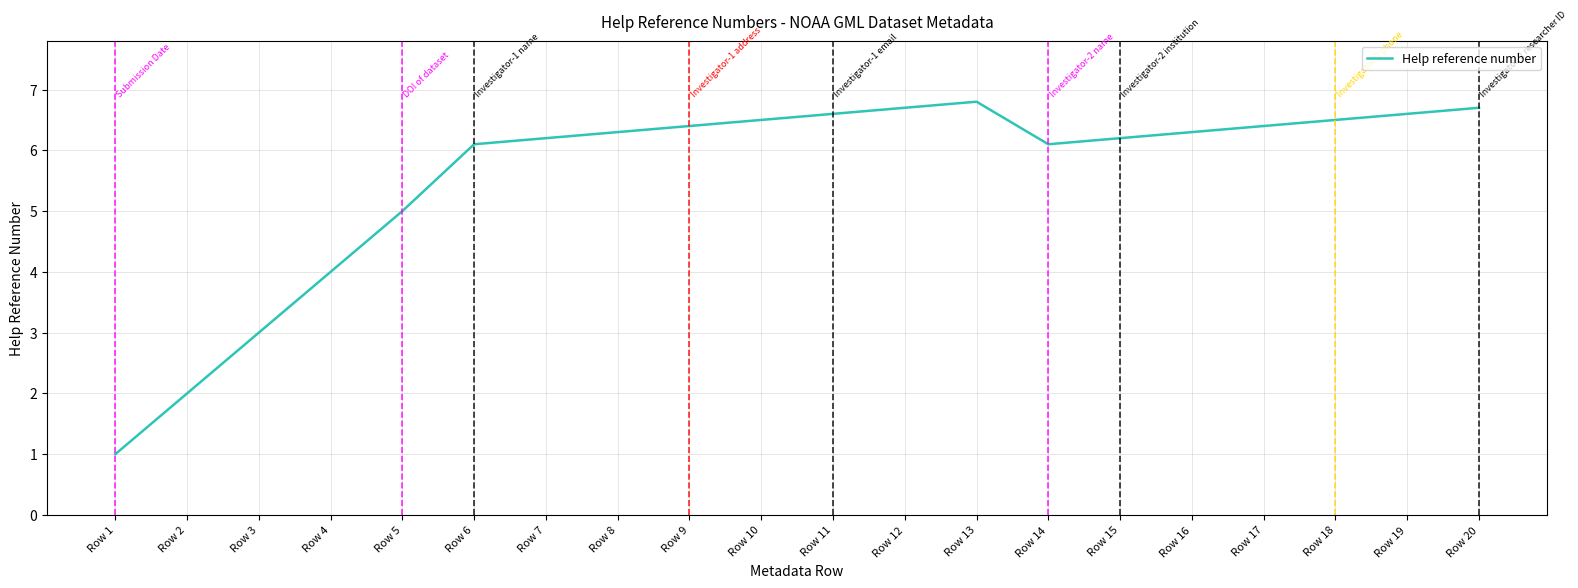

How many lines are shown in the chart?

1